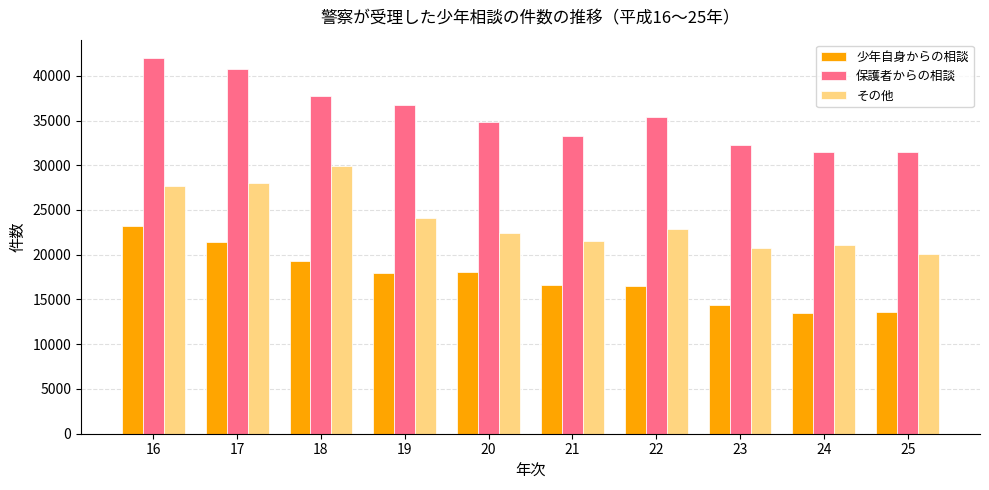

The 保護者からの相談 series shows 33275 at 21. True or false?

True